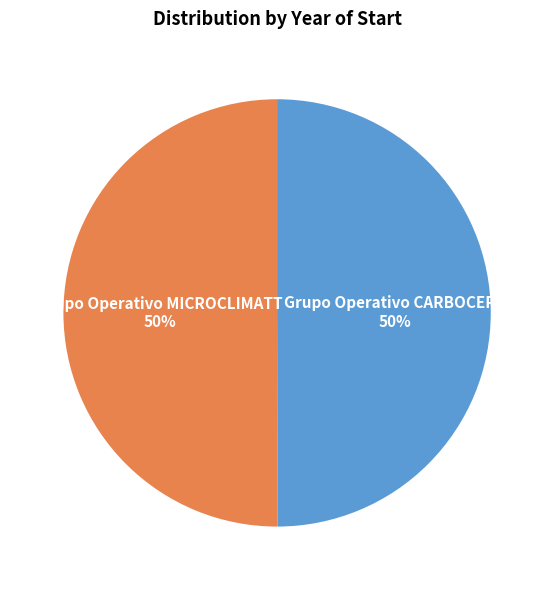

Is it true that Grupo Operativo CARBOCERT is 50% of the pie?

True